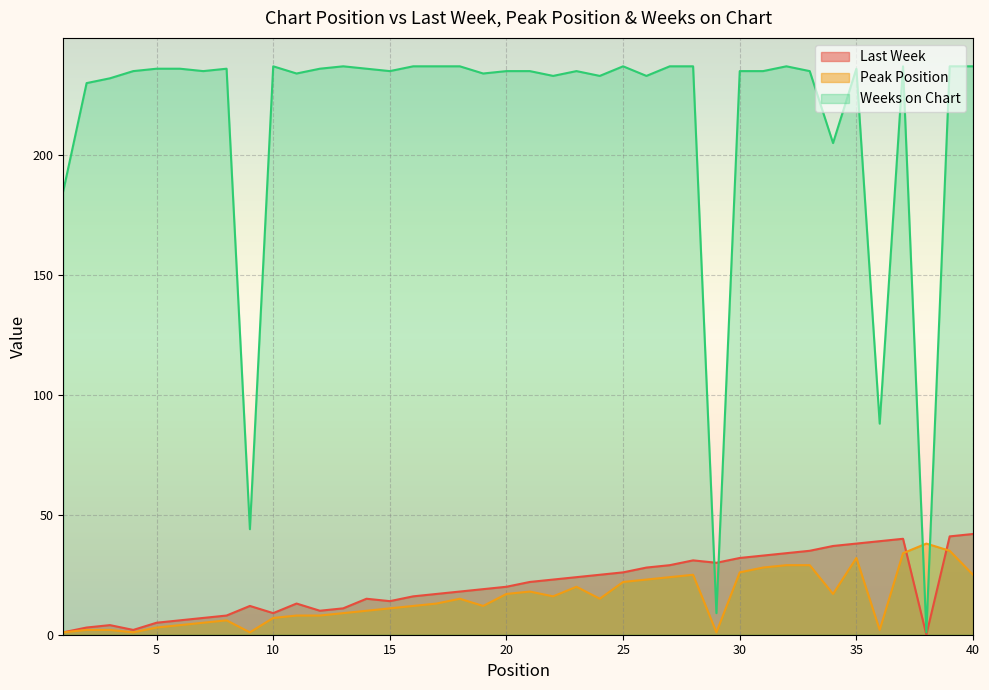

Reading left to right, what are all the values shown in this chart?

Last Week: 1=1	2=3	3=4	4=2	5=5	6=6	7=7	8=8	9=12	10=9	11=13	12=10	13=11	14=15	15=14	16=16	17=17	18=18	19=19	20=20	21=22	22=23	23=24	24=25	25=26	26=28	27=29	28=31	29=30	30=32	31=33	32=34	33=35	34=37	35=38	36=39	37=40	38=0	39=41	40=42
Peak Position: 1=1	2=2	3=2	4=1	5=3	6=4	7=5	8=6	9=1	10=7	11=8	12=8	13=9	14=10	15=11	16=12	17=13	18=15	19=12	20=17	21=18	22=16	23=20	24=15	25=22	26=23	27=24	28=25	29=1	30=26	31=28	32=29	33=29	34=17	35=32	36=2	37=34	38=38	39=35	40=25
Weeks on Chart: 1=185	2=230	3=232	4=235	5=236	6=236	7=235	8=236	9=44	10=237	11=234	12=236	13=237	14=236	15=235	16=237	17=237	18=237	19=234	20=235	21=235	22=233	23=235	24=233	25=237	26=233	27=237	28=237	29=9	30=235	31=235	32=237	33=235	34=205	35=236	36=88	37=237	38=1	39=237	40=237